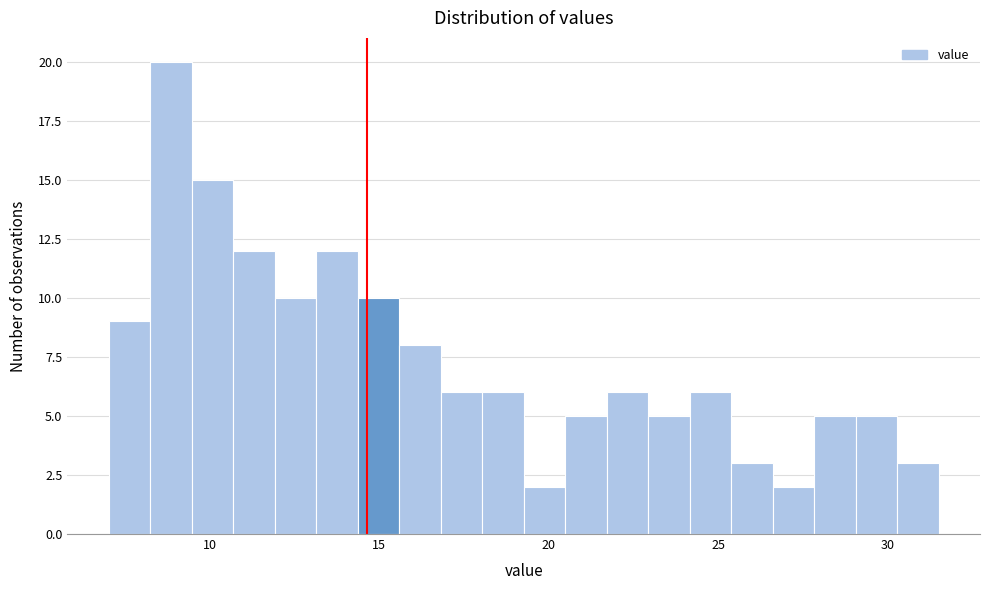

Around what value on the x-axis is the tallest bar? Give the approximate position of its centre, as read against the axis.

9.0